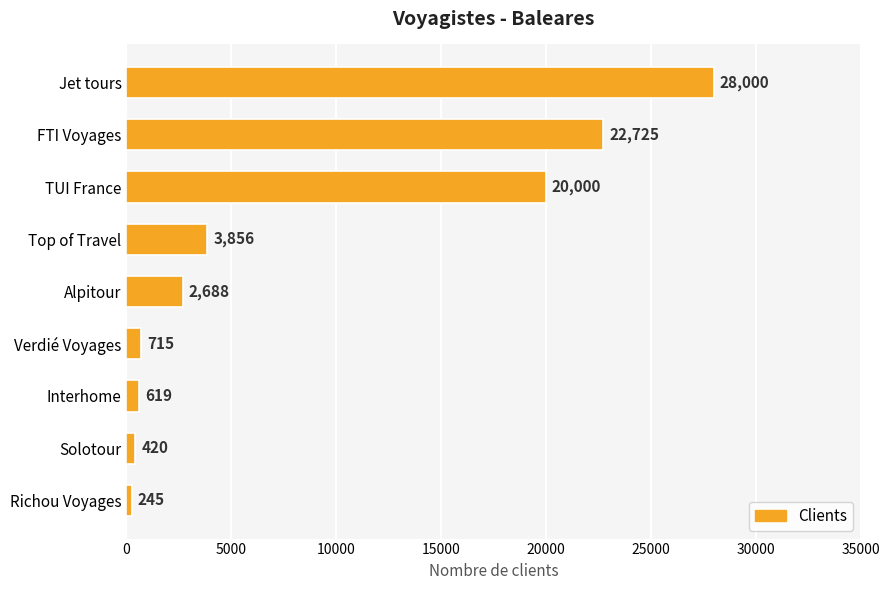

What is the difference between the second highest and minimum values?

22480